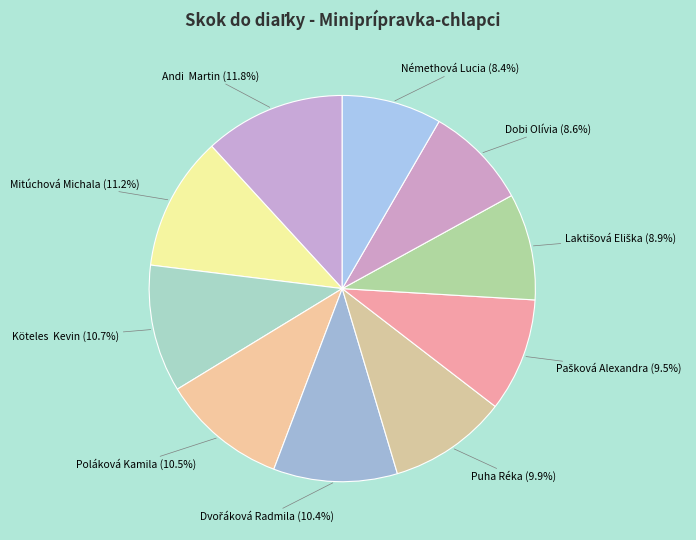

To the nearest percent, what percentage of the pie is Némethová Lucia?

8%